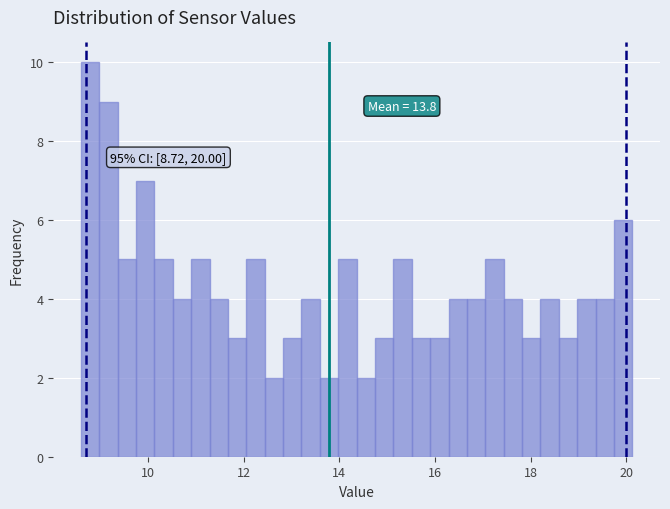

Read against the x-axis, roughly where is the centre of the tallest bar?

8.8